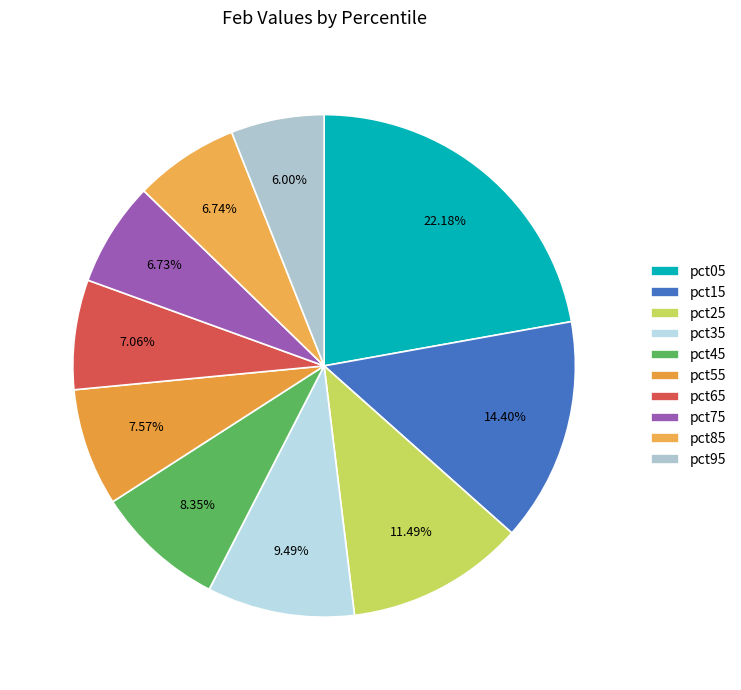

To the nearest percent, what is the difference between the pct95 and pct35 slice percentages?

3%